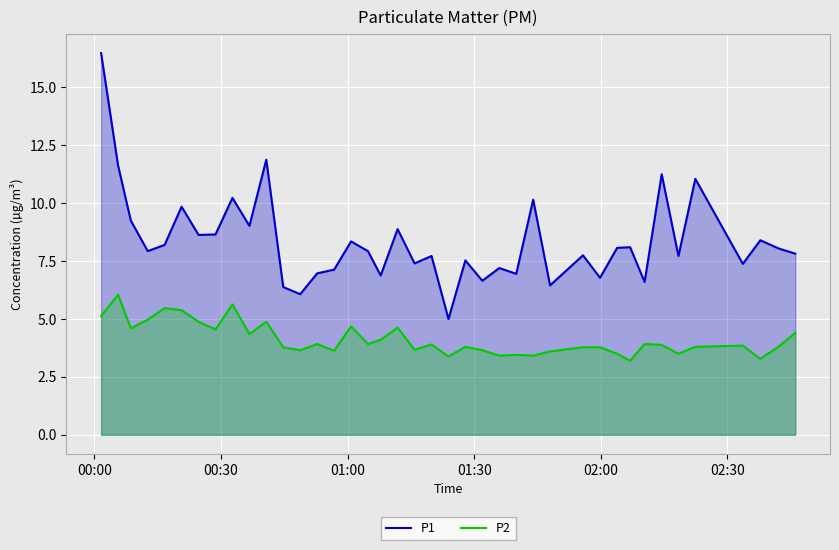

How many lines are shown in the chart?

2